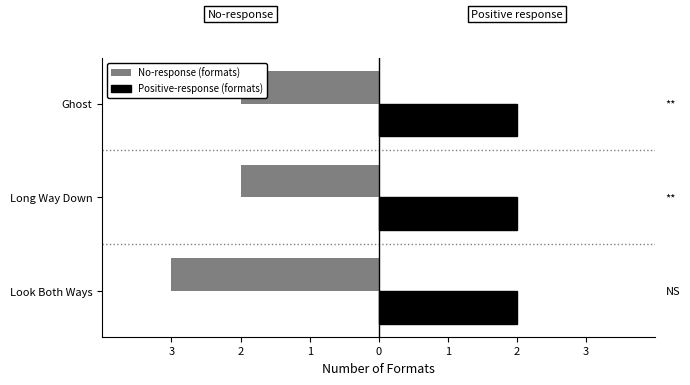

What is the value of the No-response (formats) bar at the 2nd from the left?

-2.0